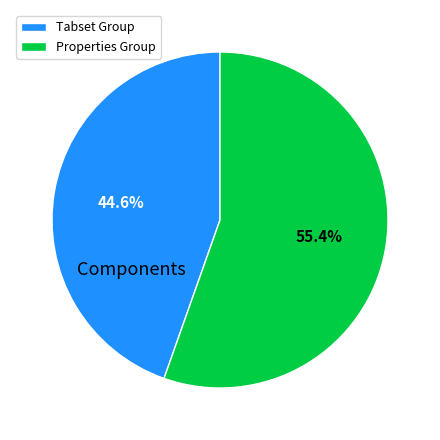

Does any single category account for the majority?

Yes